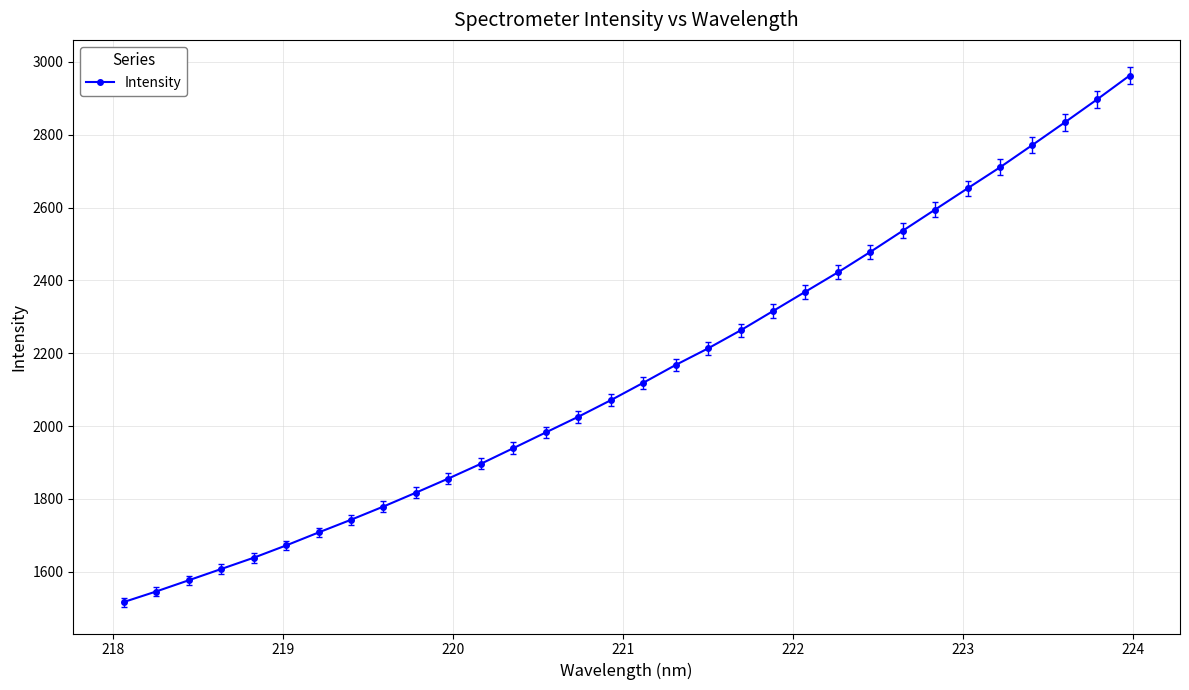

How many data points are less than 2118?

16